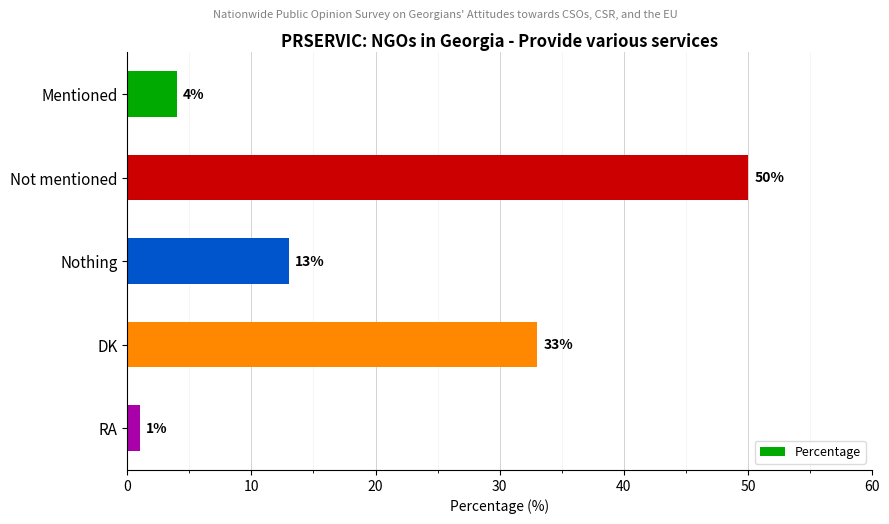

How many bars are there in total?

5